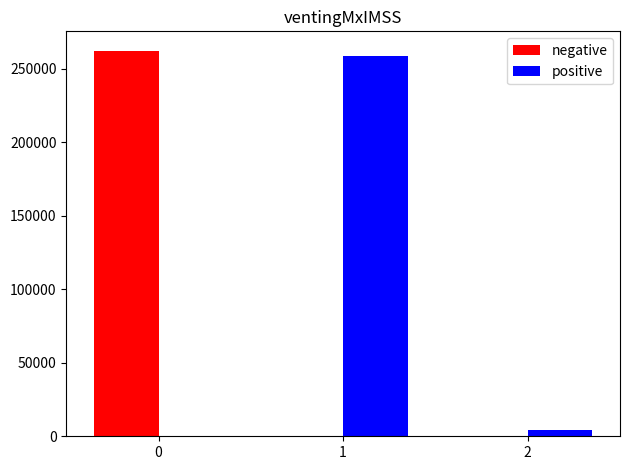

What is the sum of all positive values?

262458.1